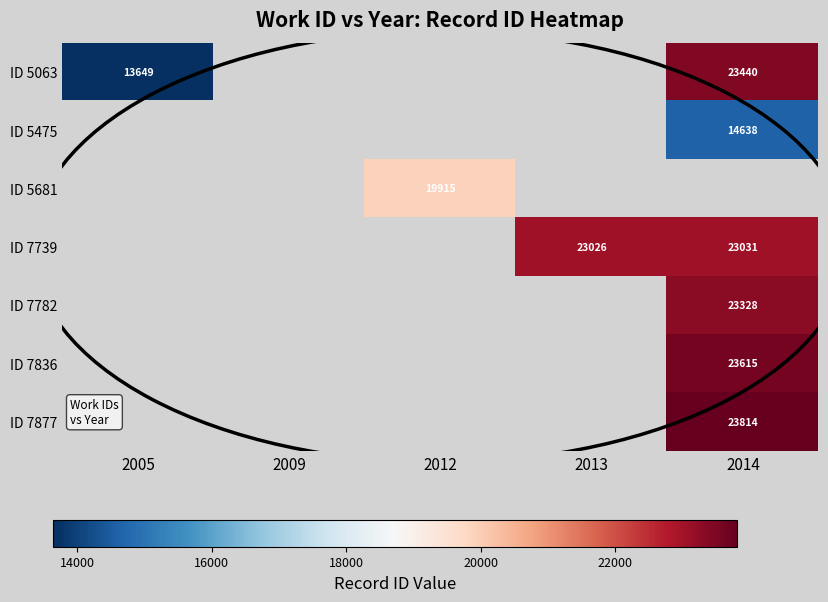

Which has a higher value, 2012 or 2014?

2014